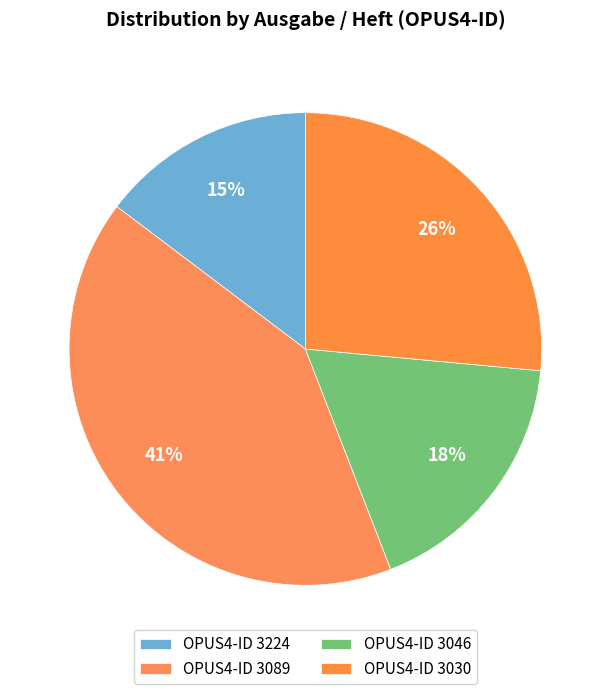

How many segments does this pie chart have?

4